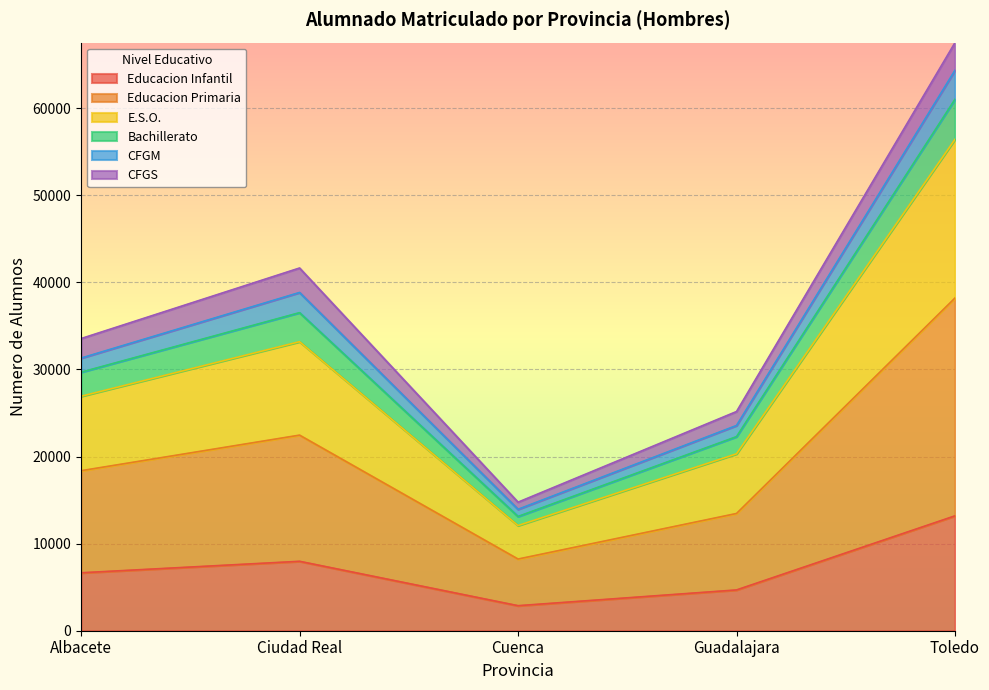

What is the value of the CFGM point at the 5th from the left?

64345